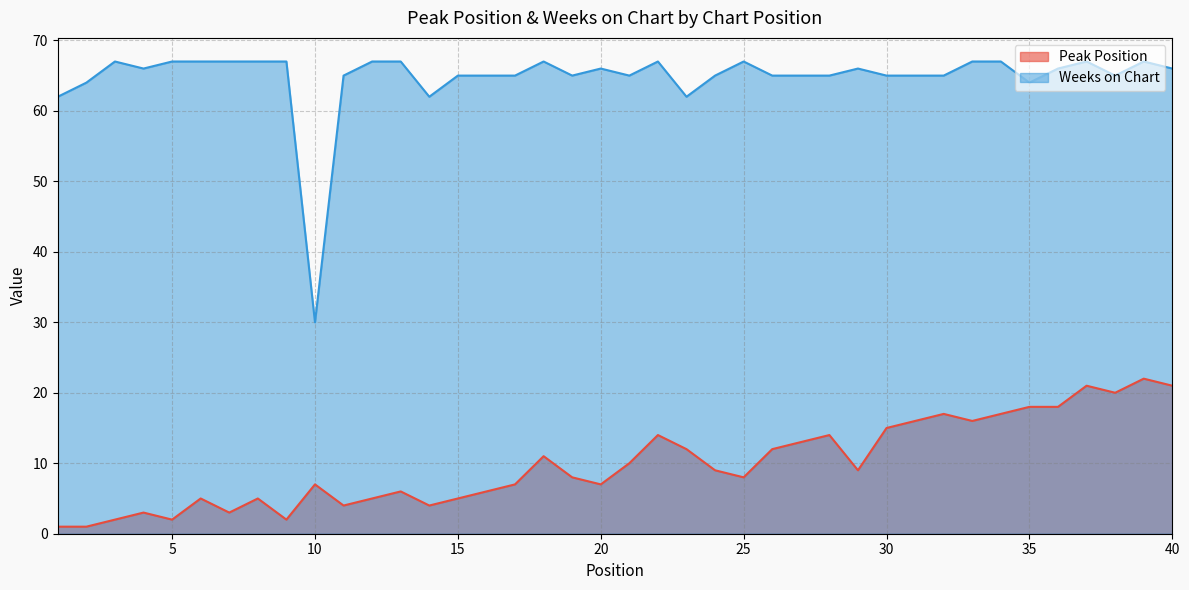

What is the sum of the Peak Position values at 4 and 24?

12